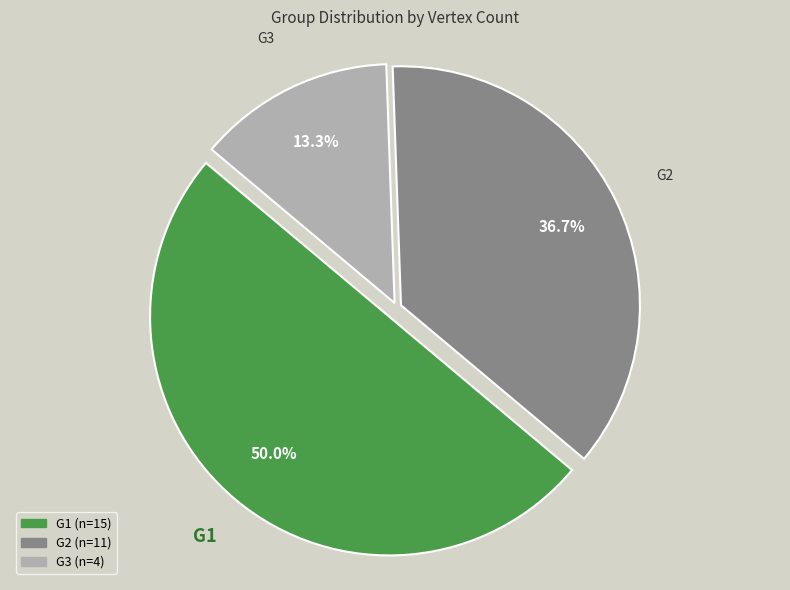

Is it true that G3 is 26% of the pie?

False